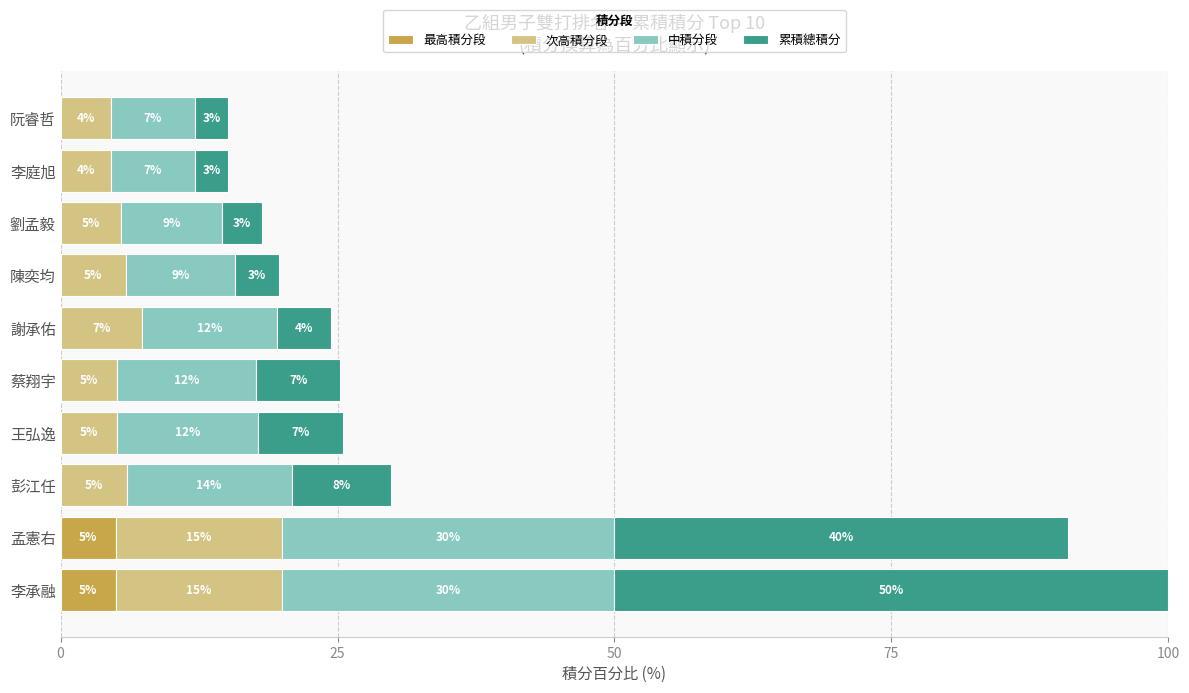

The 最高積分段 series shows 0.0 at 李庭旭. True or false?

True